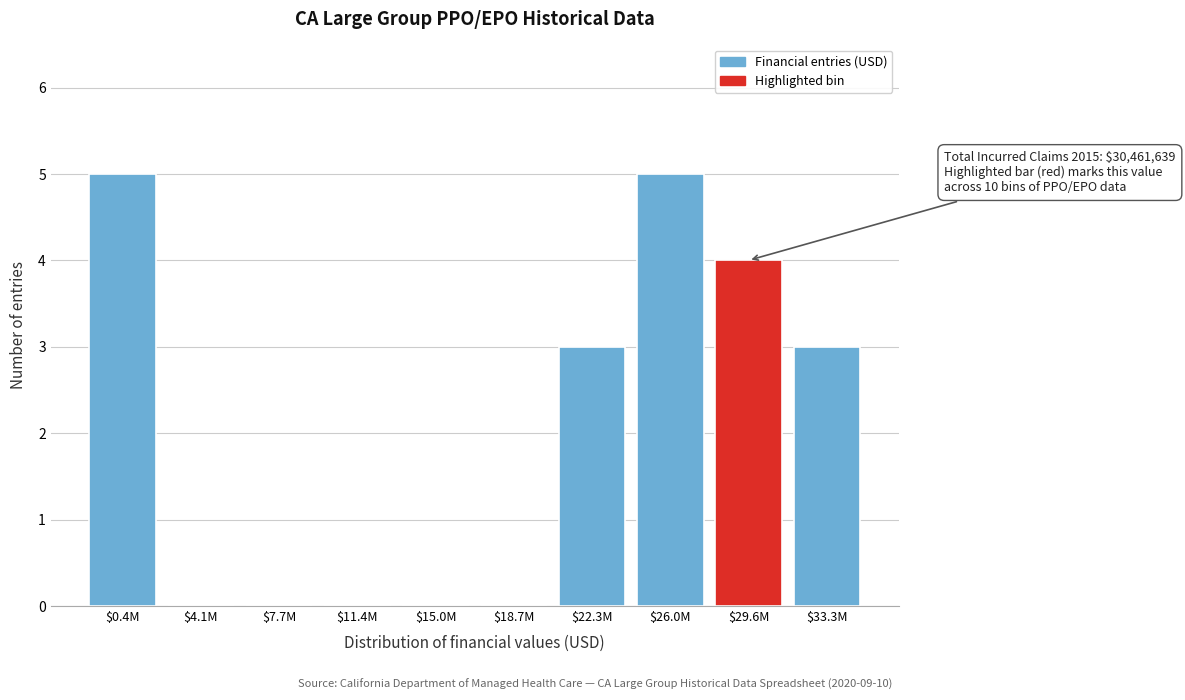

What is the maximum value shown in the chart?

5